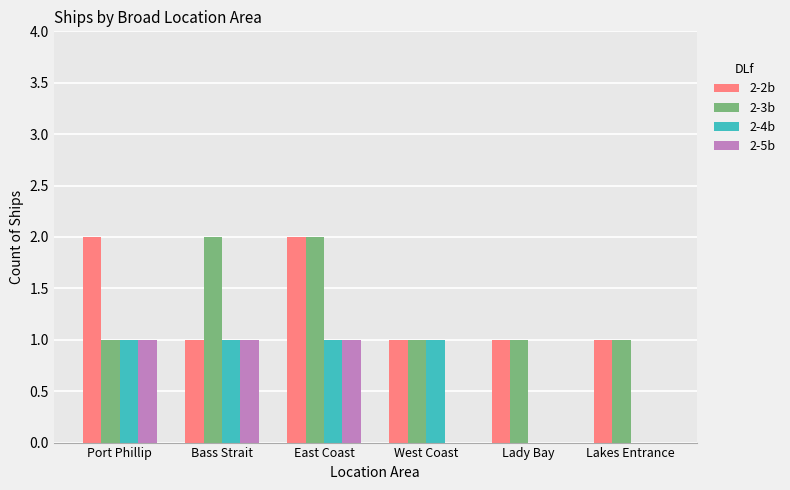

Count the 2-2b values in the range 1 to 2.

6